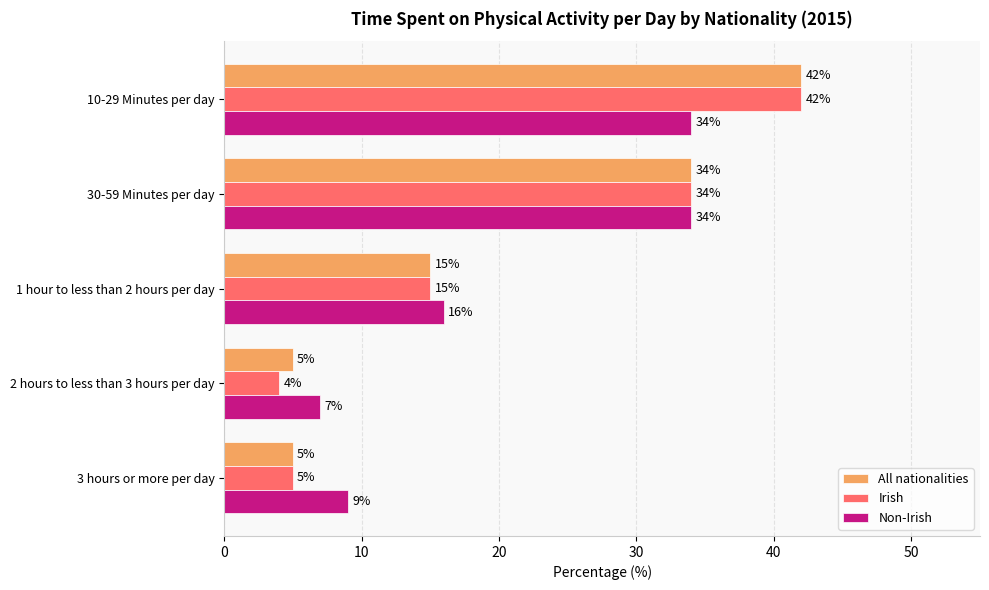

What is the highest value of the Irish series?

42